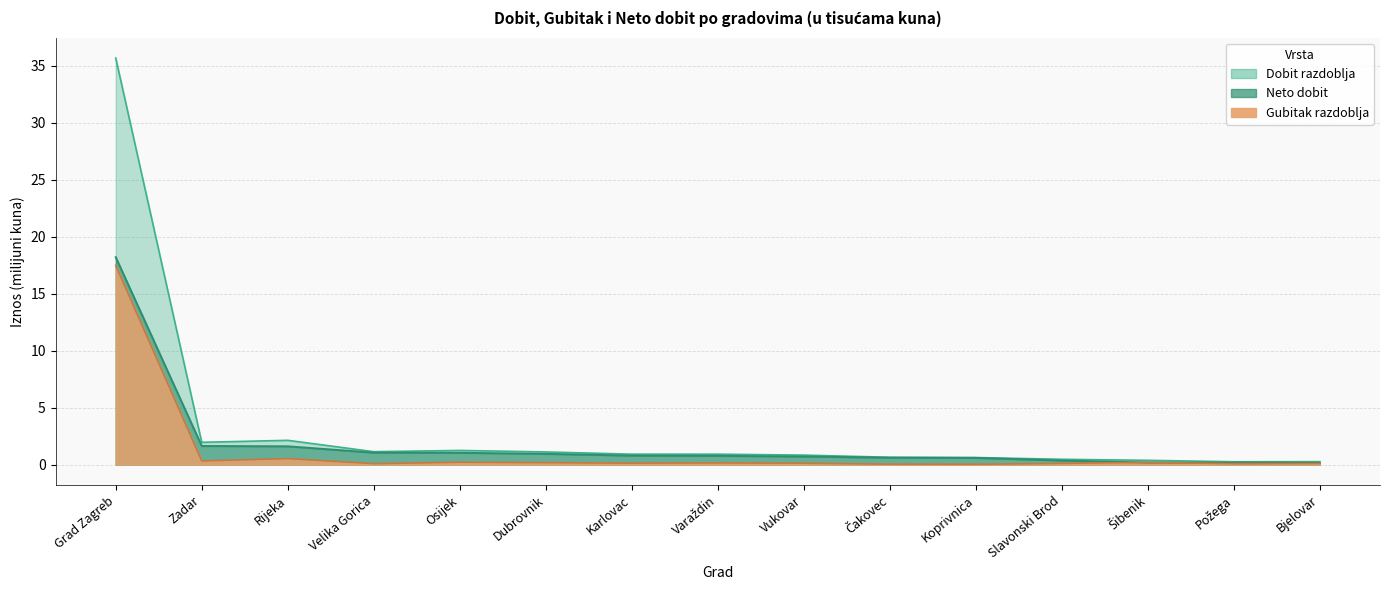

The Dobit razdoblja series shows 0.3 at Bjelovar. True or false?

True